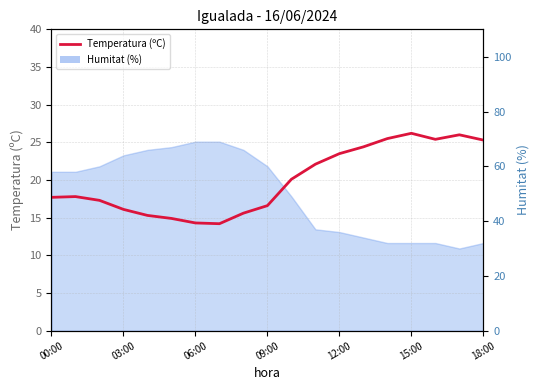

Where does the data first go above 17?

00:00